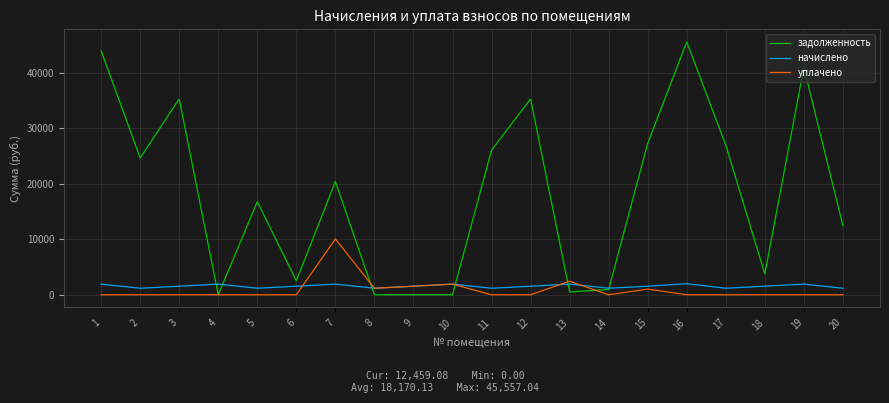

The value of задолженность at 17 is 14914.8. True or false?

False